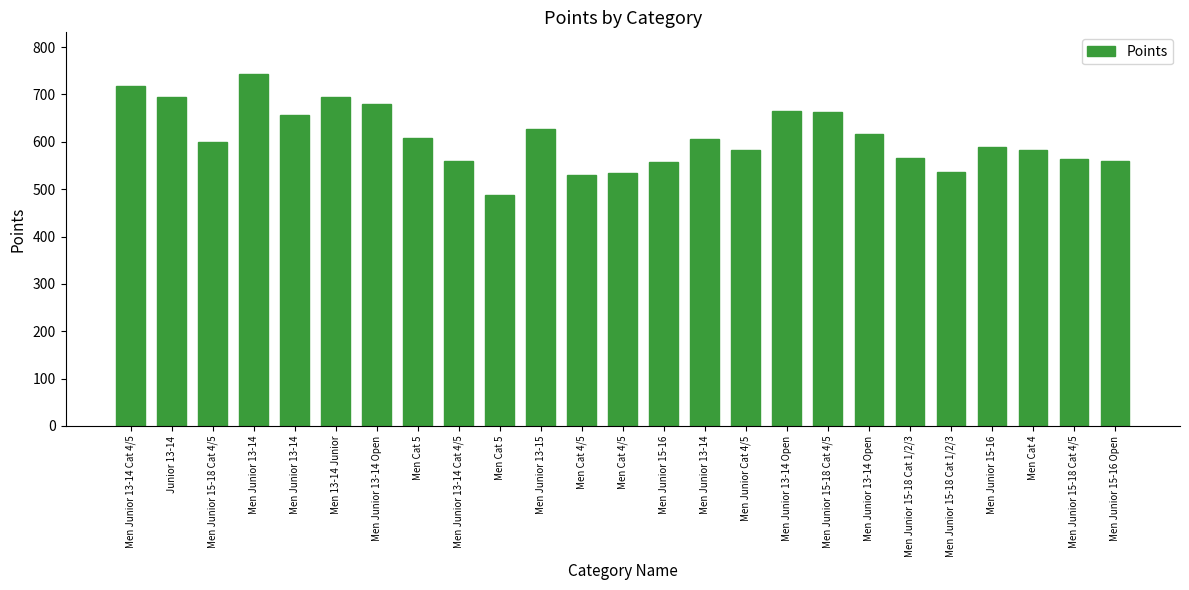

Where is the data nearest to the value 615?

Men Junior 13-14 Open